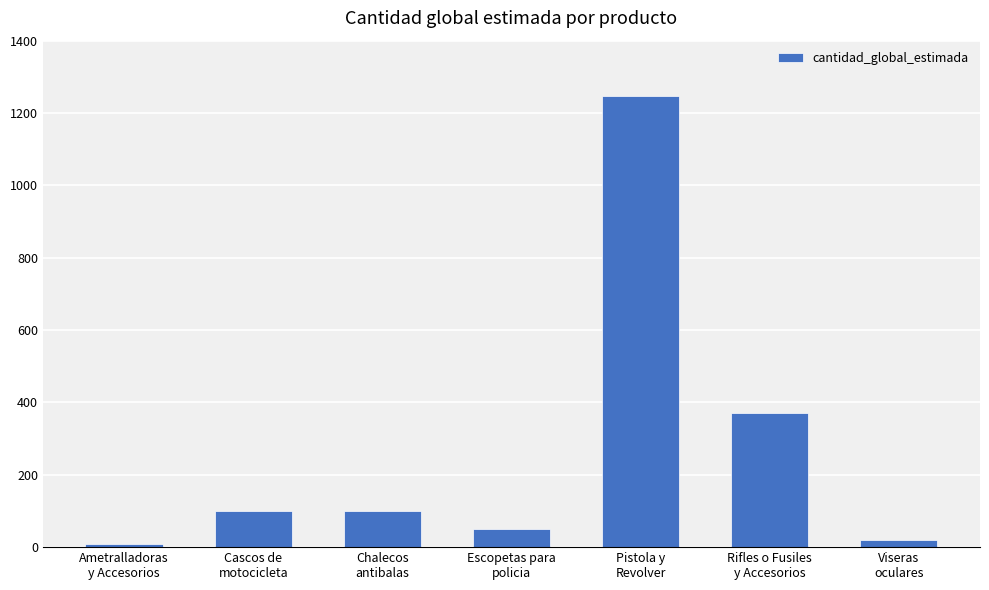

How many values are below 100?

3